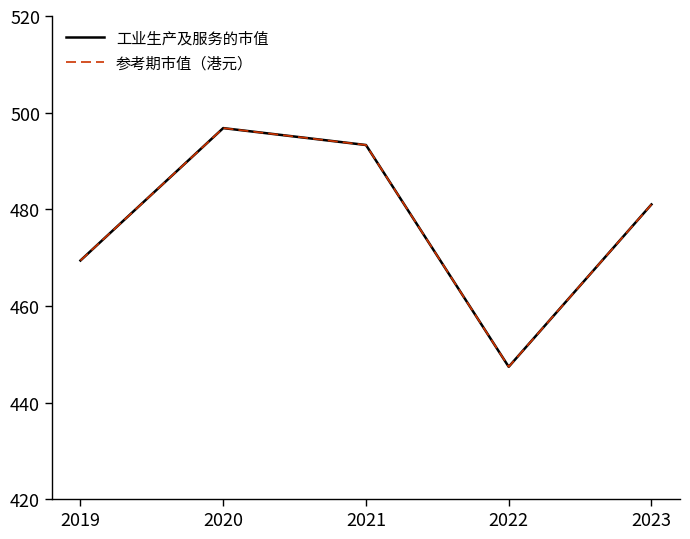

Which category has the lowest value across all series?

2022